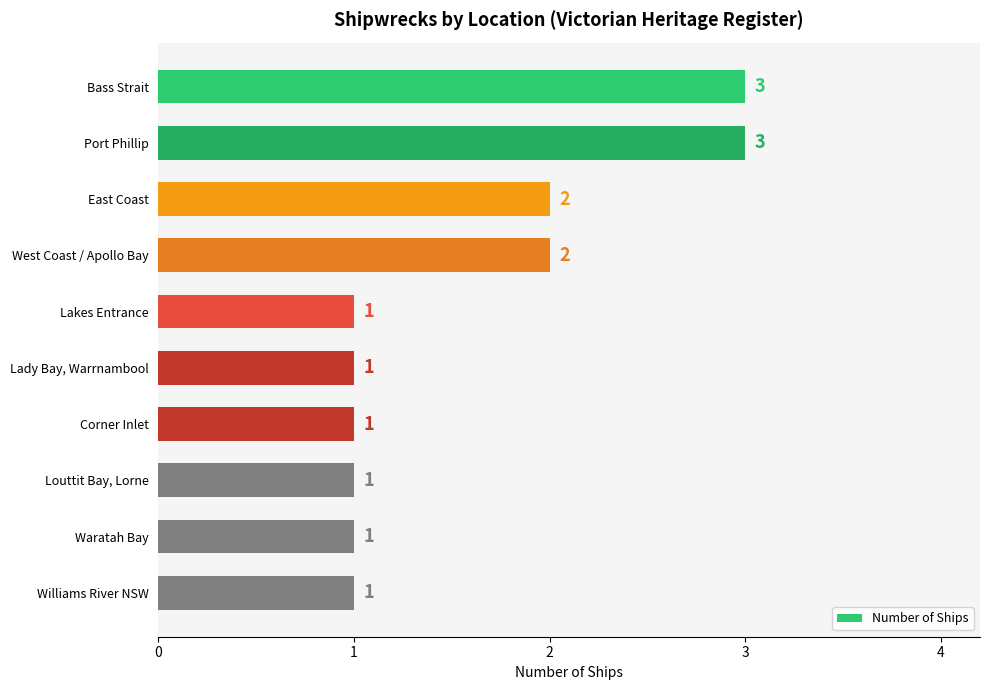

Count the values in the range 1 to 2.

8